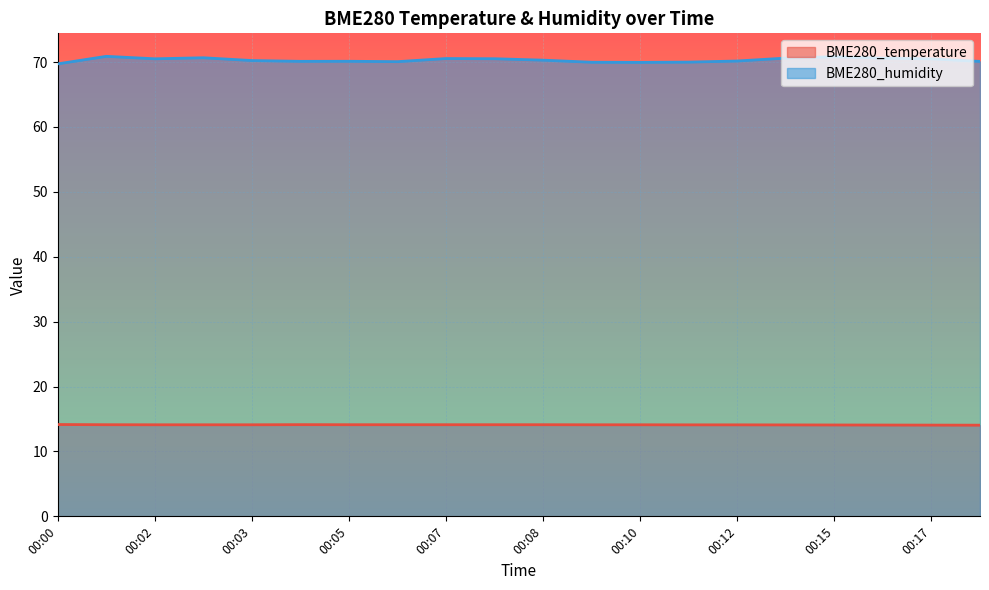

At which category does BME280_humidity reach its first local valley?

00:02